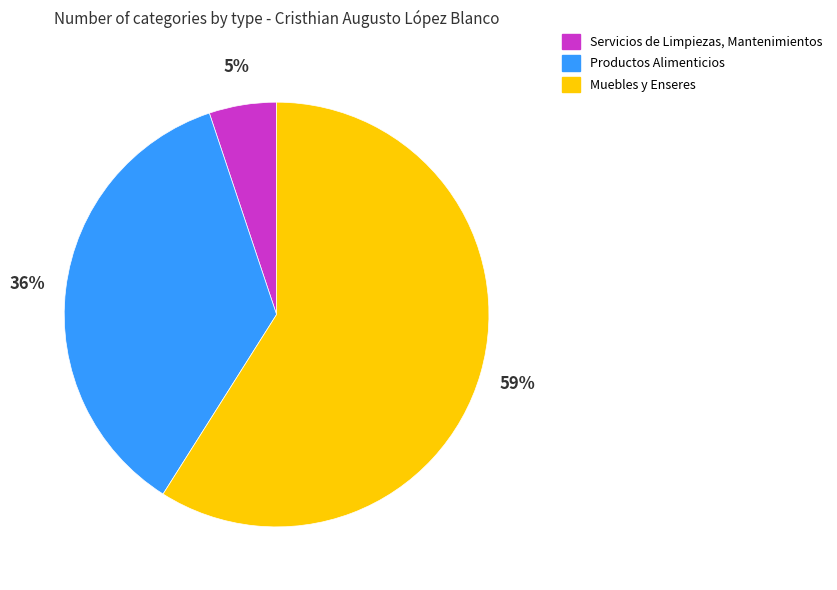

Rank the categories by value from lowest to highest.

Servicios de Limpiezas, Mantenimientos, Productos Alimenticios, Muebles y Enseres